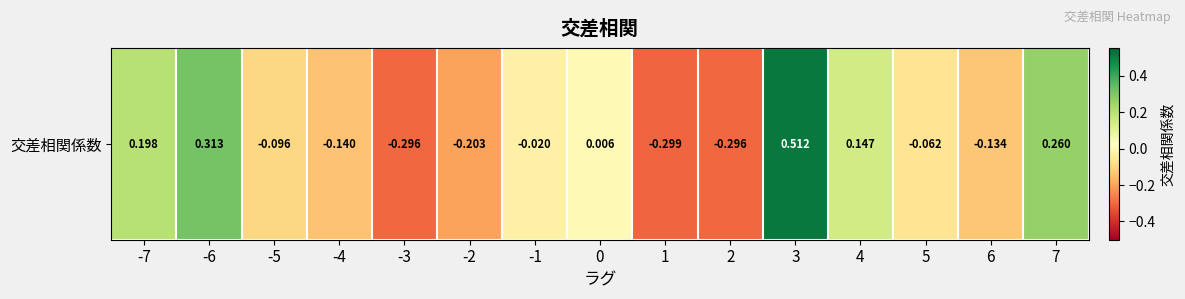

Reading right to left, what are all the values shown in this chart?

0.3	-0.1	-0.1	0.1	0.5	-0.3	-0.3	0.0	-0.0	-0.2	-0.3	-0.1	-0.1	0.3	0.2